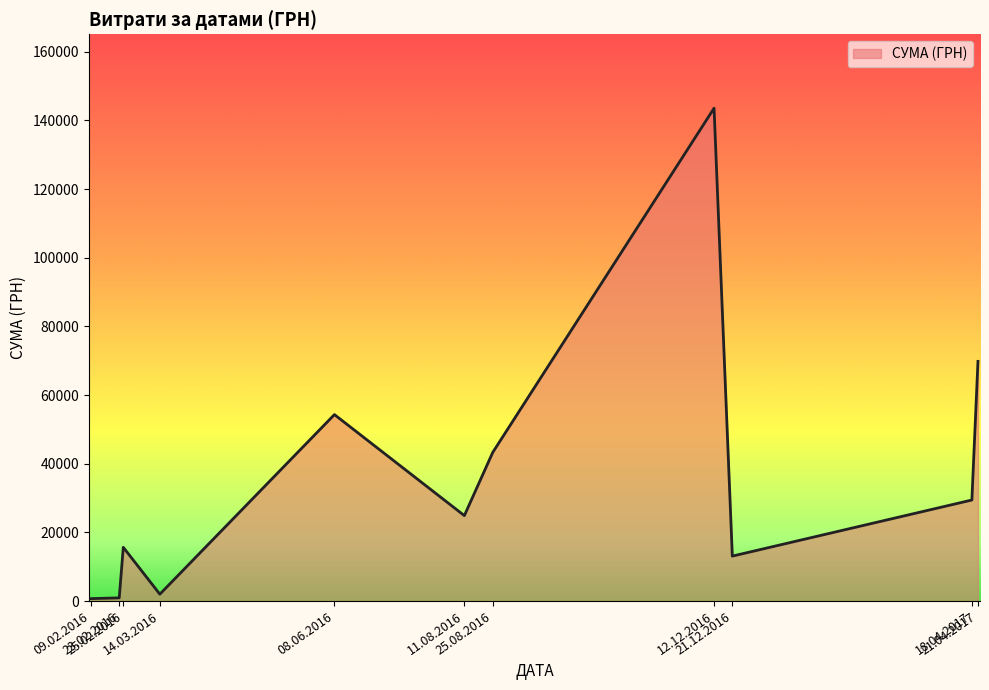

What is the smallest value displayed?

717.0